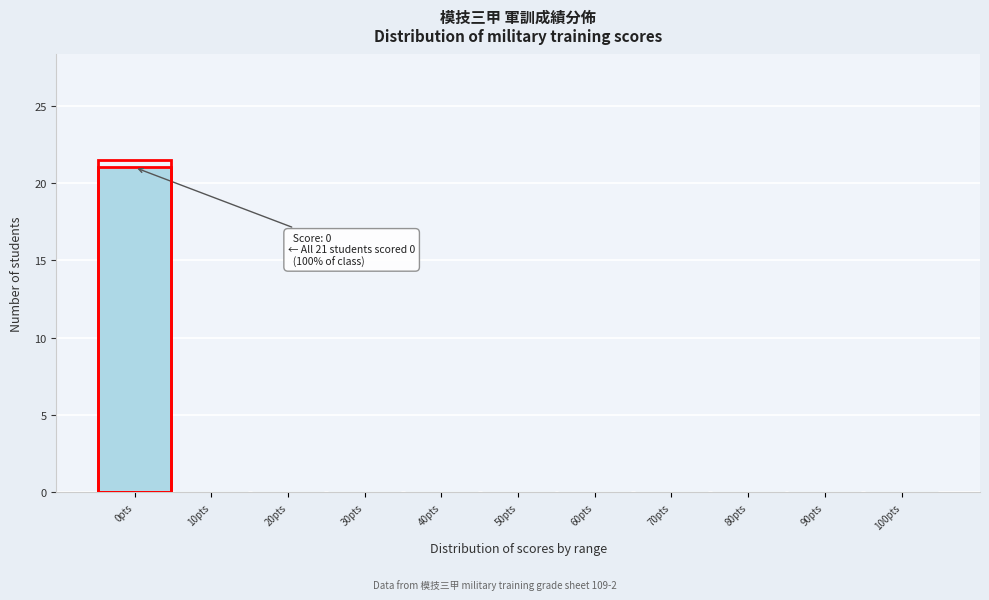

Over which range of the x-axis is the bar tallest?

-5 to 5